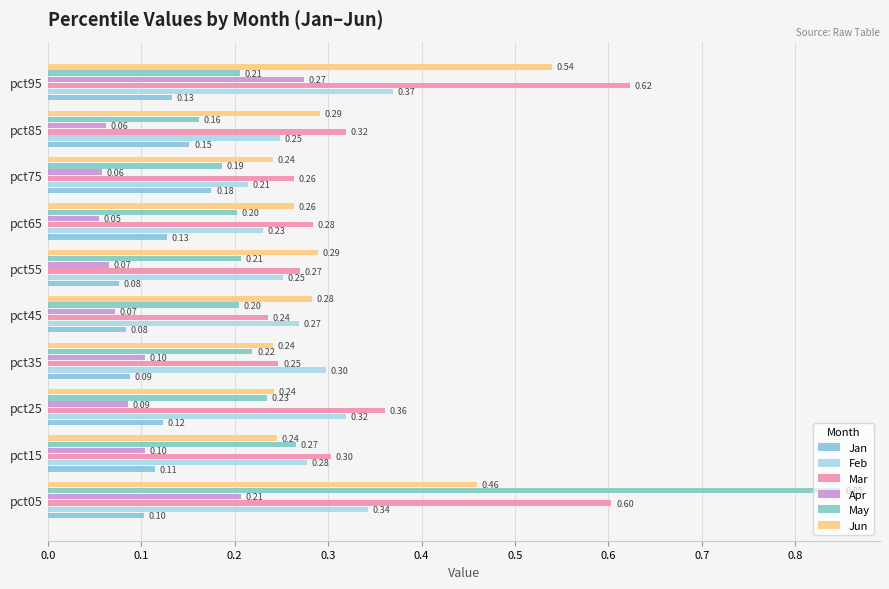

How many categories are shown in the chart?

10